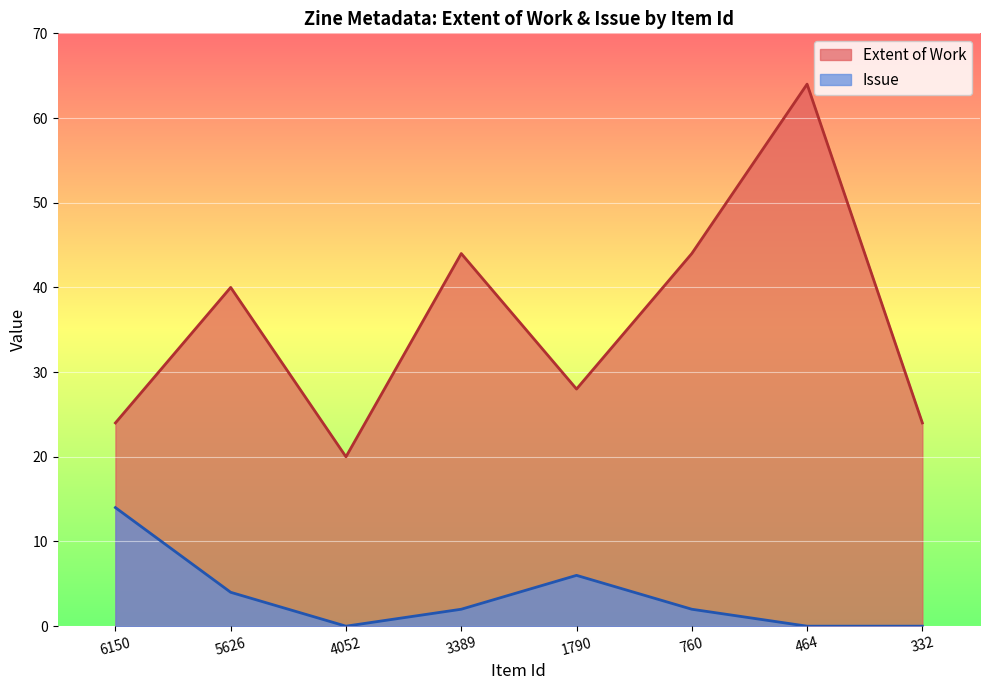

Count the number of categories in the chart.

8